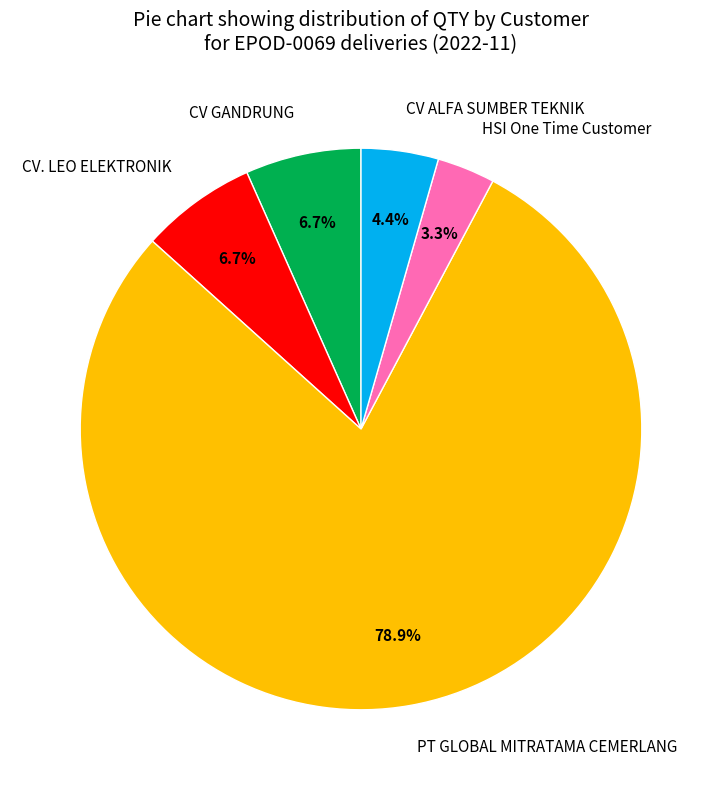

How many segments does this pie chart have?

5